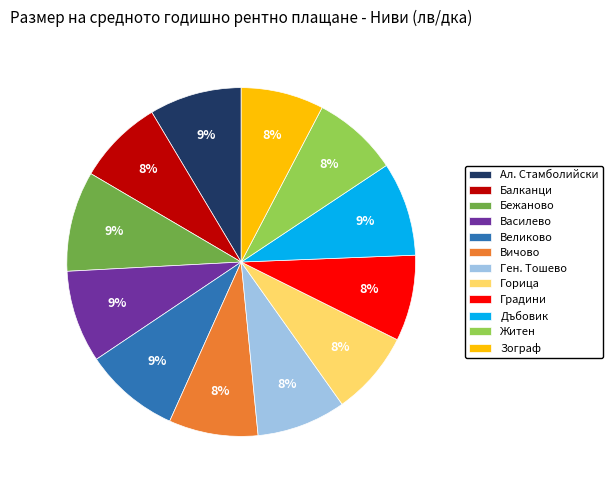

To the nearest percent, what is the average slice percentage?

8%